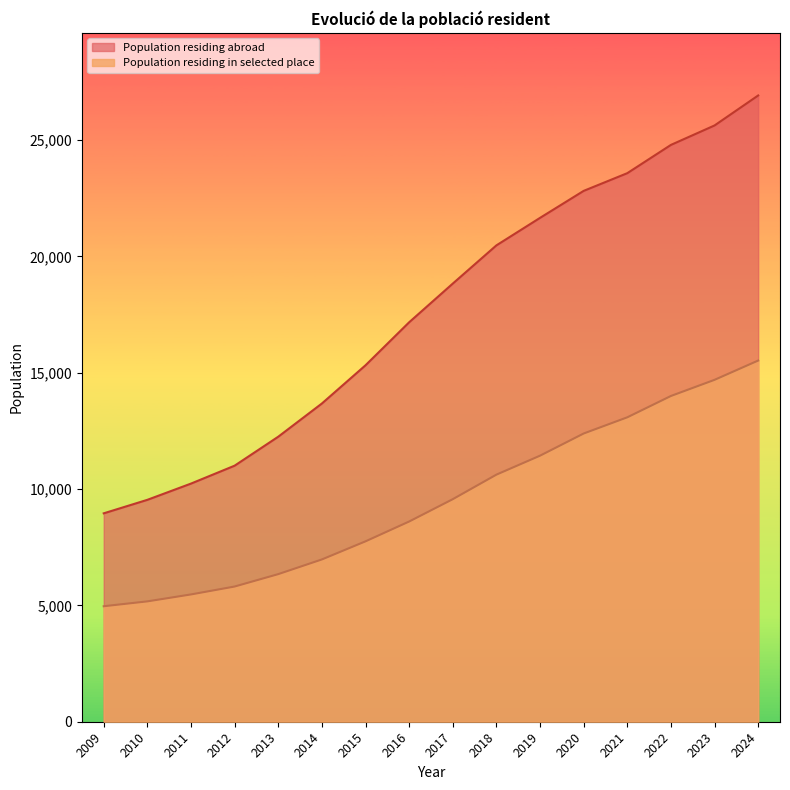

Which series has the widest spread of values?

Population residing abroad